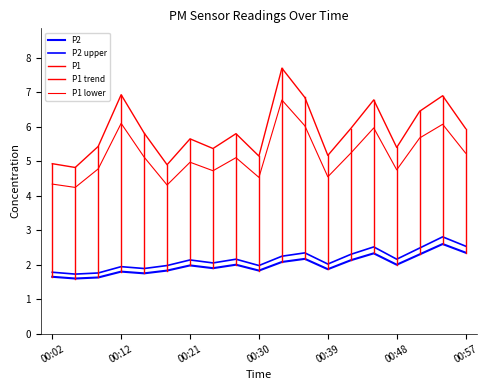

In P2, how many points are lower than both neighbors (excluding endpoints)?

6